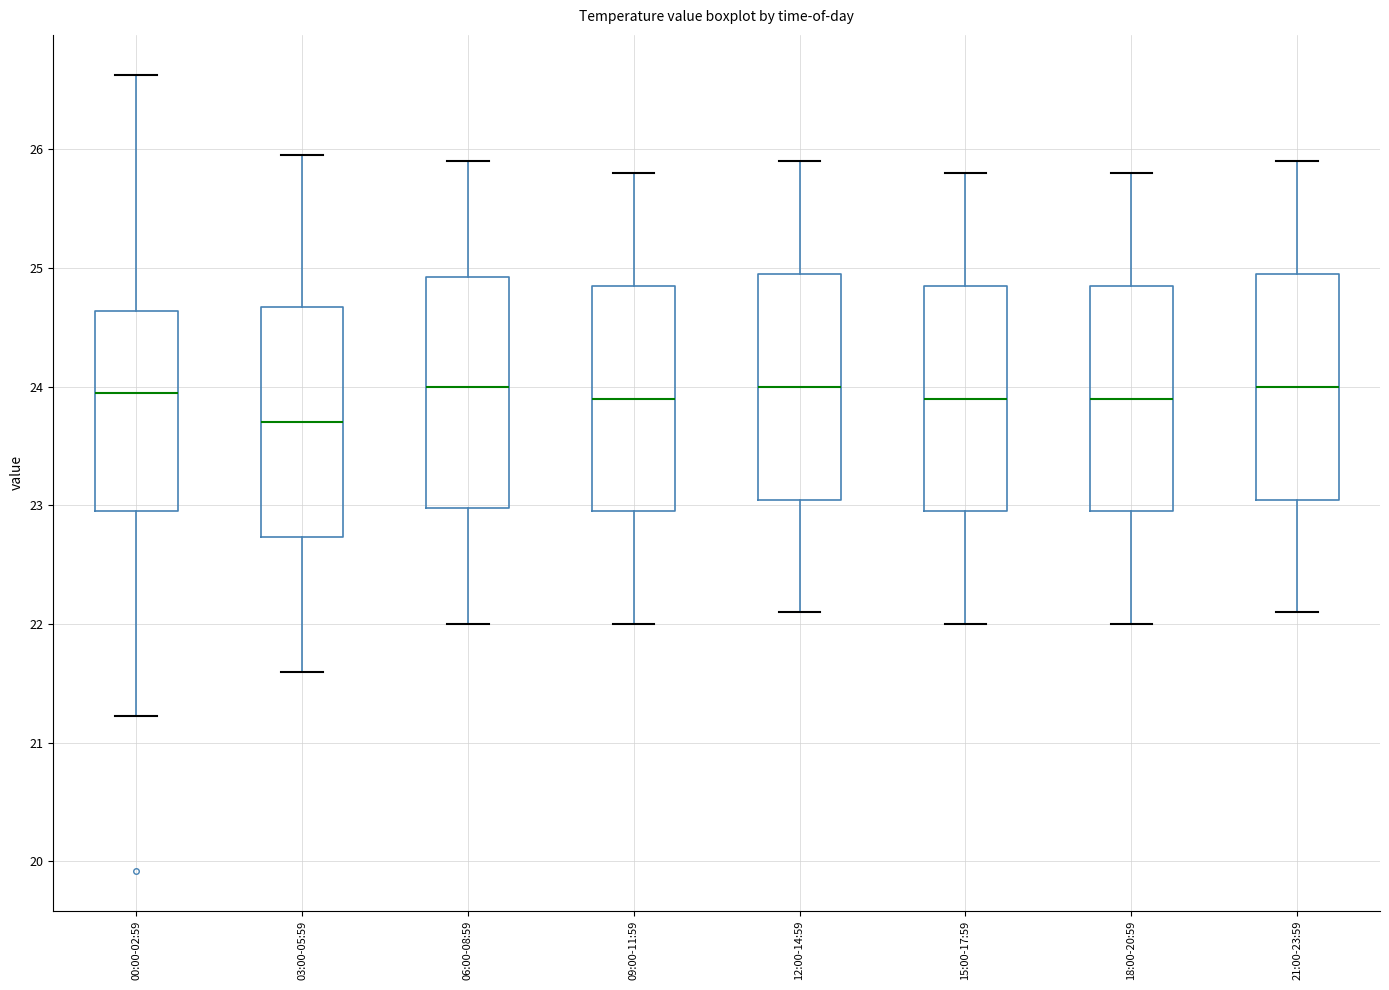

Where is the upper edge of the box for 03:00-05:59 on the y-axis? The values are not printed on the chart, so give them approximately, as read against the axis.

24.7